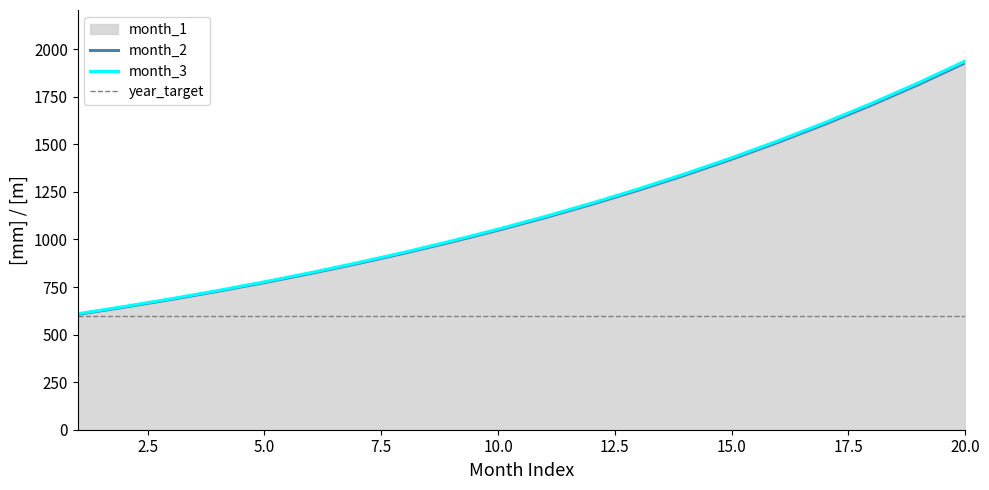

What is the maximum value for month_3?

1938.0